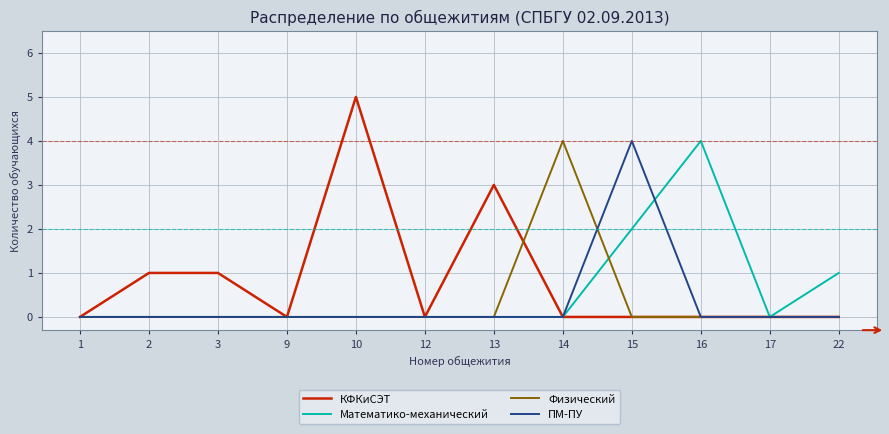

Is the value of Физический at 2 greater than the value of ПМ-ПУ at 15?

No